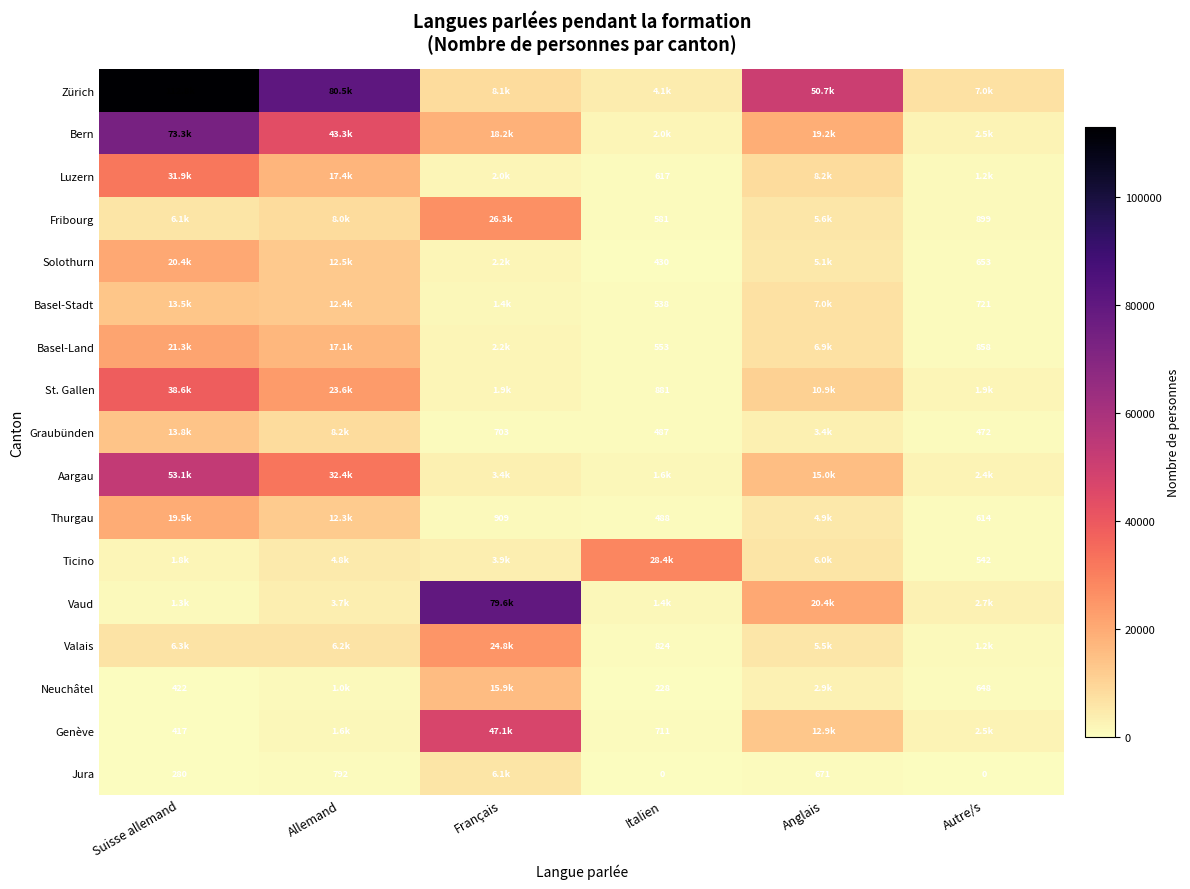

At which category does the chart reach its minimum across all series?

Italien